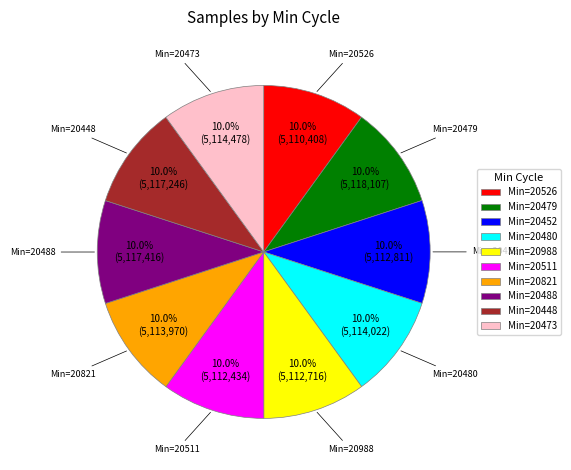

What is the total percentage of Min=20988 and Min=20448?

20.0%